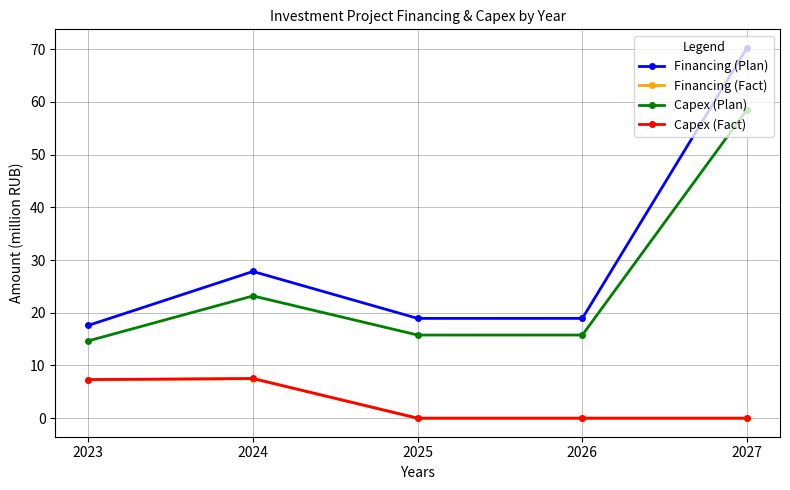

True or false: Capex (Plan) and Financing (Plan) cross at least once.

False